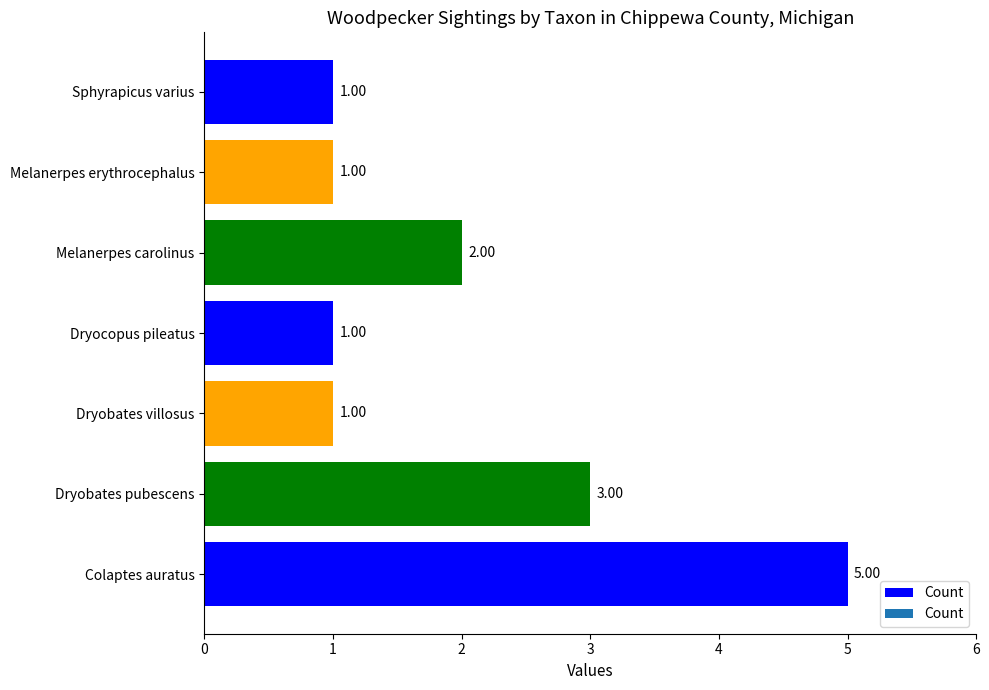

What is the difference between the maximum and second lowest values?

4